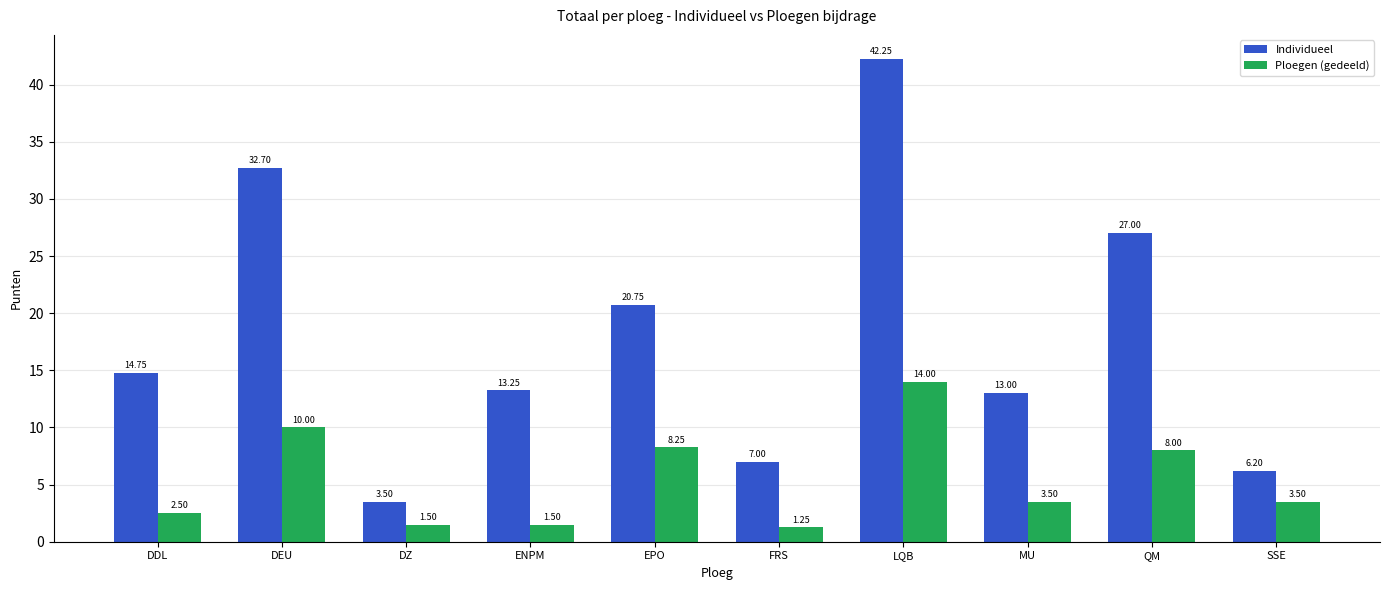

What is the spread (max minus min) of values at EPO?

12.5